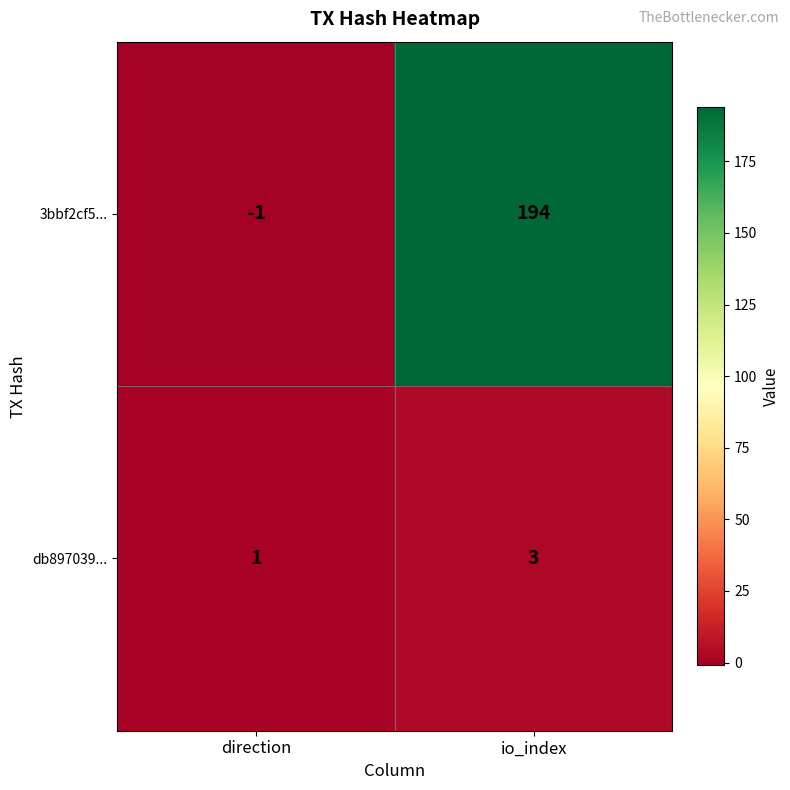

What is the sum of all db897039... values?

4